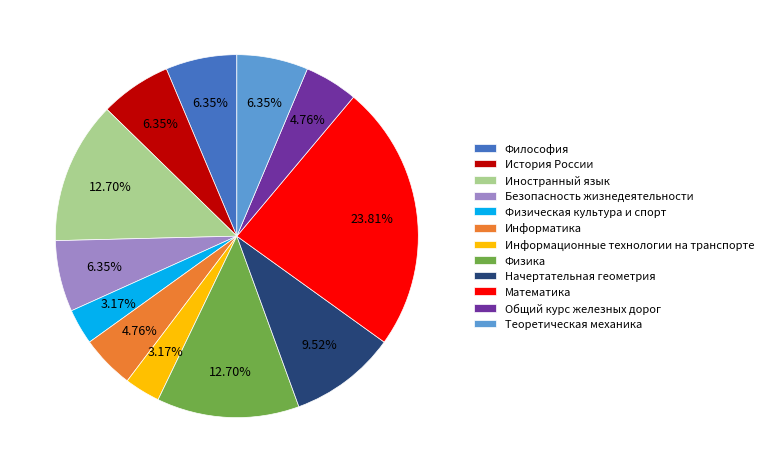

What percentage do Безопасность жизнедеятельности and Информационные технологии на транспорте together represent?

9.5%